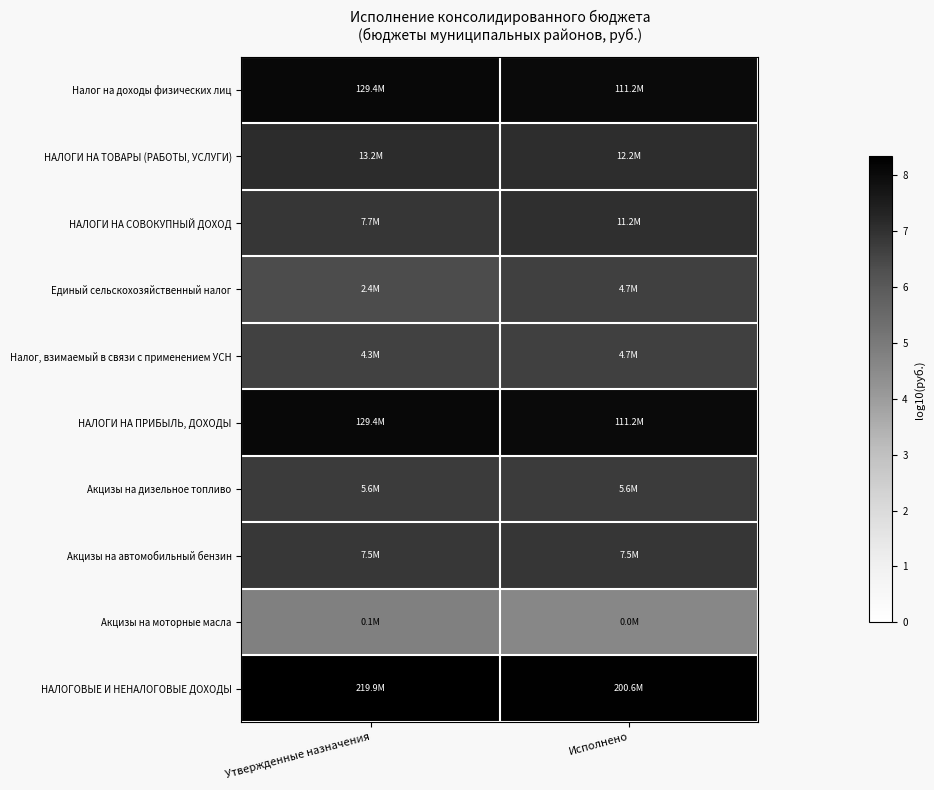

Reading left to right, what are all the values shown in this chart?

Налог на доходы физических лиц: Утвержденные назначения=8.1	Исполнено=8.0
НАЛОГИ НА ТОВАРЫ (РАБОТЫ, УСЛУГИ): Утвержденные назначения=7.1	Исполнено=7.1
НАЛОГИ НА СОВОКУПНЫЙ ДОХОД: Утвержденные назначения=6.9	Исполнено=7.1
Единый сельскохозяйственный налог: Утвержденные назначения=6.4	Исполнено=6.7
Налог, взимаемый в связи с применением УСН: Утвержденные назначения=6.6	Исполнено=6.7
НАЛОГИ НА ПРИБЫЛЬ, ДОХОДЫ: Утвержденные назначения=8.1	Исполнено=8.0
Акцизы на дизельное топливо: Утвержденные назначения=6.8	Исполнено=6.7
Акцизы на автомобильный бензин: Утвержденные назначения=6.9	Исполнено=6.9
Акцизы на моторные масла: Утвержденные назначения=4.8	Исполнено=4.6
НАЛОГОВЫЕ И НЕНАЛОГОВЫЕ ДОХОДЫ: Утвержденные назначения=8.3	Исполнено=8.3